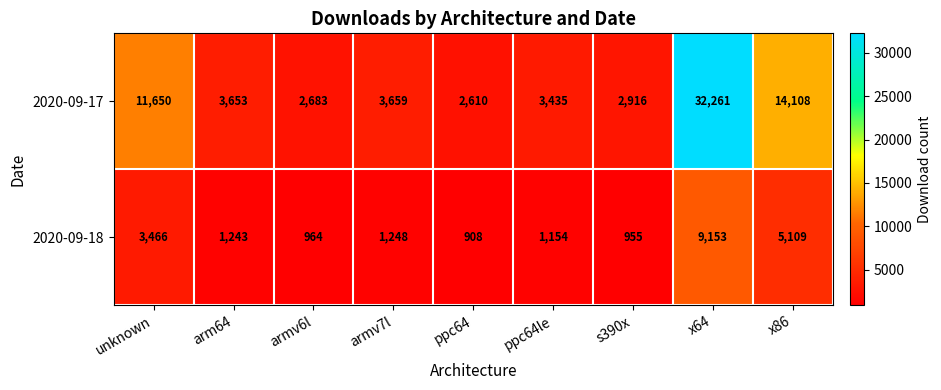

Rank the series by their average value, from highest to lowest.

2020-09-17, 2020-09-18